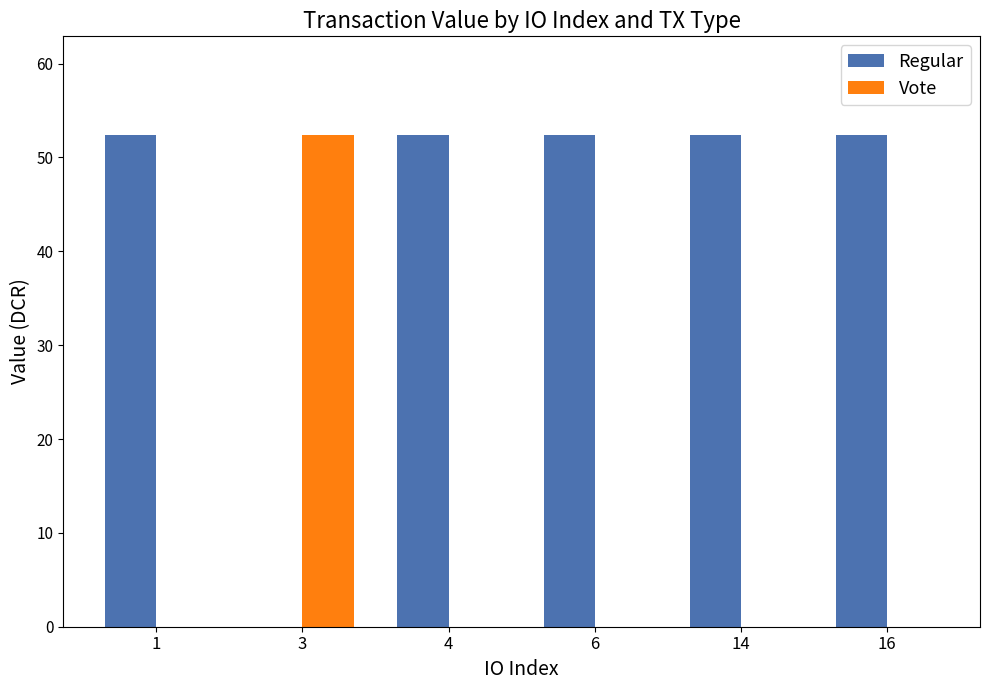

Is it true that Vote equals -17.9 at 4?

False